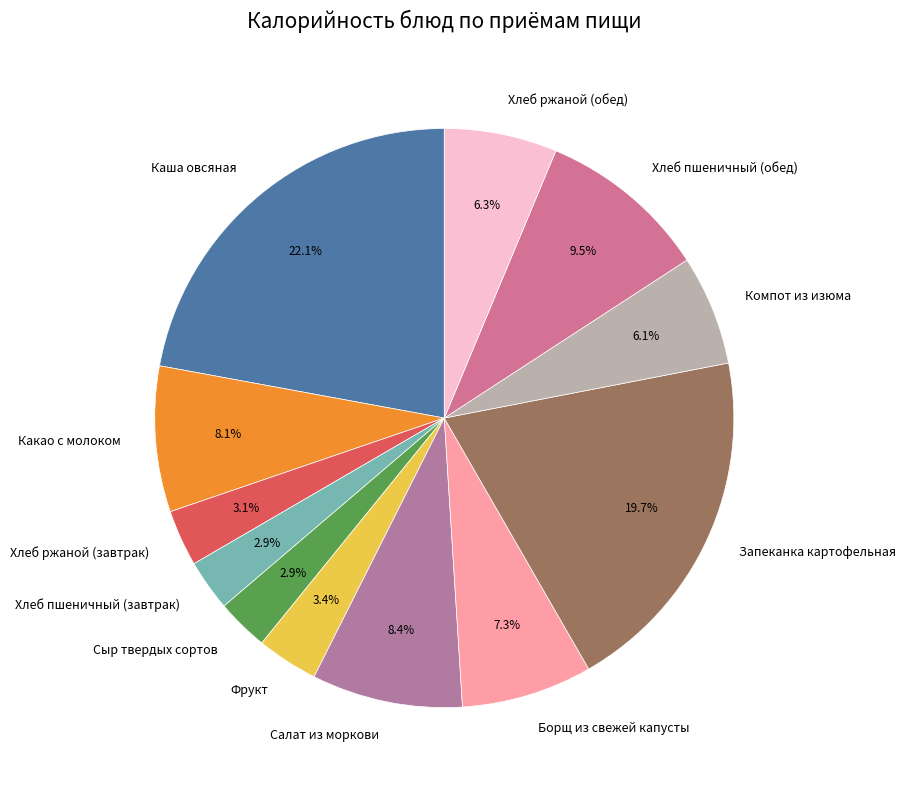

What is the largest slice in the pie chart?

Каша овсяная